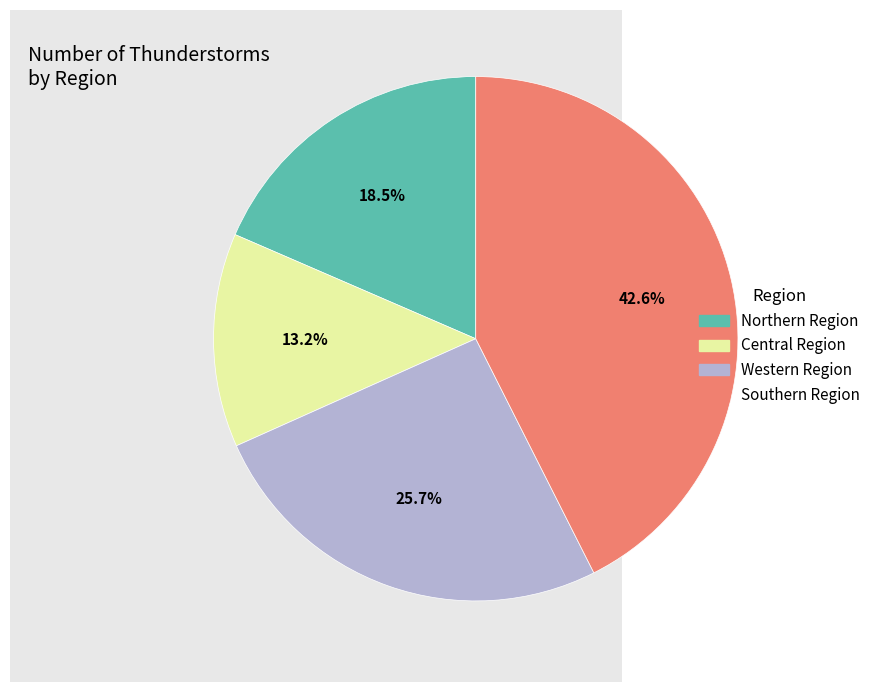

How many segments does this pie chart have?

4